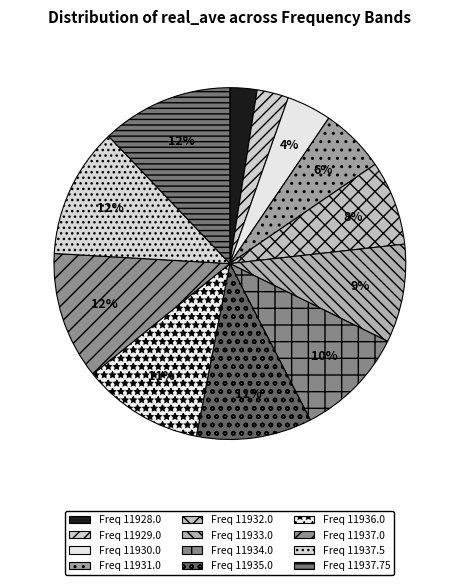

How many segments does this pie chart have?

12